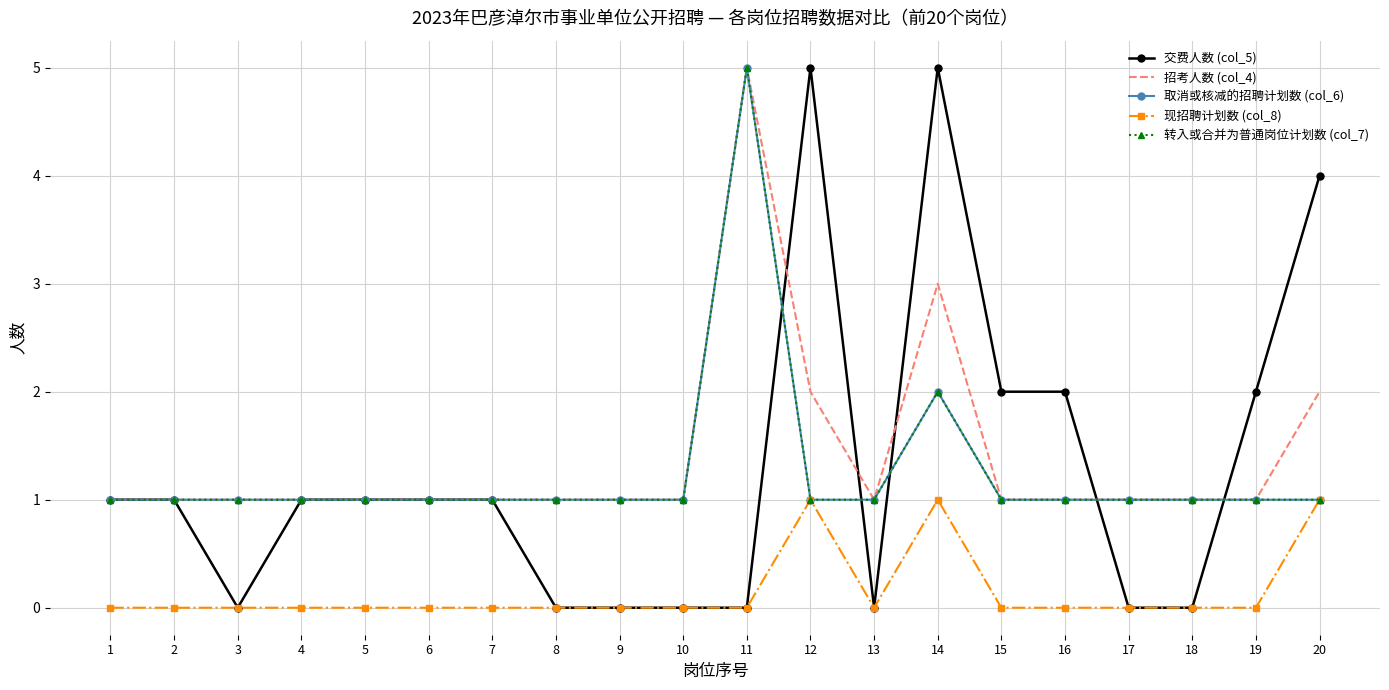

Reading right to left, what are all the values shown in this chart?

交费人数 (col_5): 4	2	0	0	2	2	5	0	5	0	0	0	0	1	1	1	1	0	1	1
招考人数 (col_4): 2	1	1	1	1	1	3	1	2	5	1	1	1	1	1	1	1	1	1	1
取消或核减的招聘计划数 (col_6): 1	1	1	1	1	1	2	1	1	5	1	1	1	1	1	1	1	1	1	1
现招聘计划数 (col_8): 1	0	0	0	0	0	1	0	1	0	0	0	0	0	0	0	0	0	0	0
转入或合并为普通岗位计划数 (col_7): 1	1	1	1	1	1	2	1	1	5	1	1	1	1	1	1	1	1	1	1